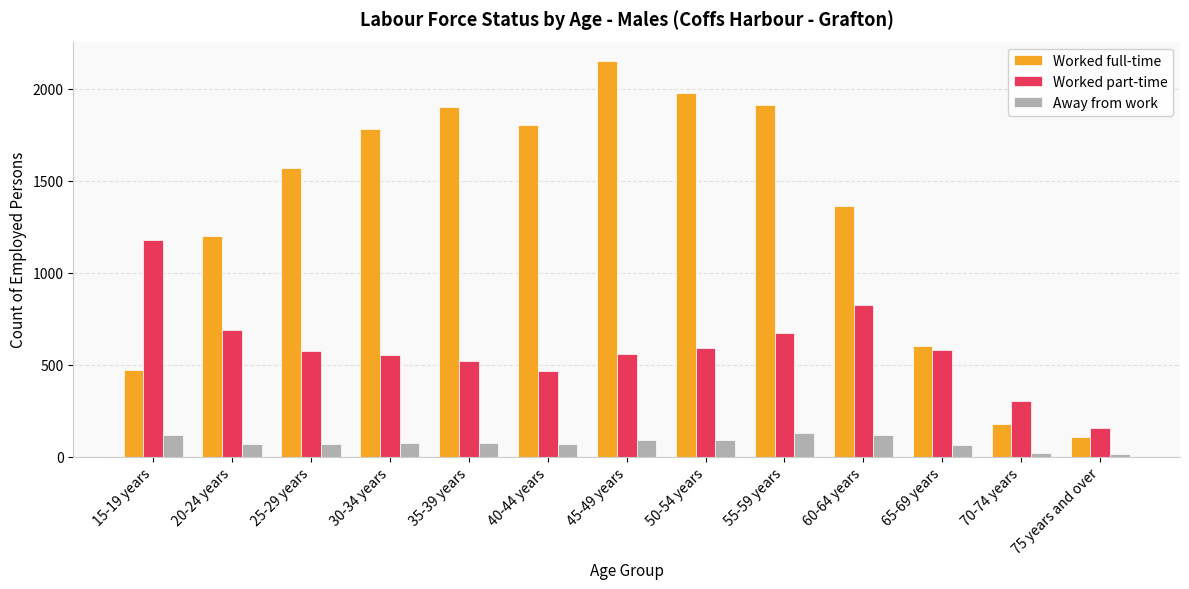

Are the bars grouped side by side (vs. stacked)?

Yes